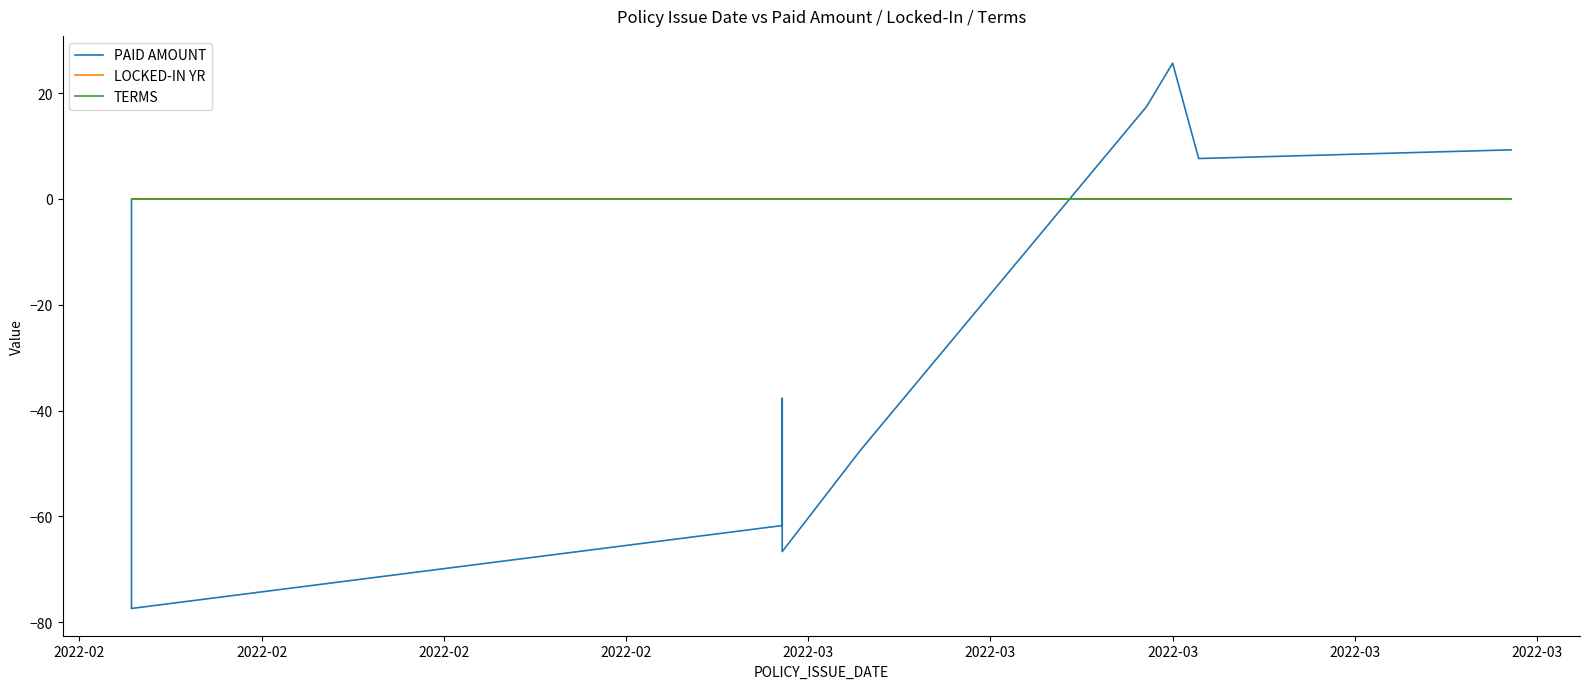

True or false: LOCKED-IN YR and TERMS intersect in this chart.

False